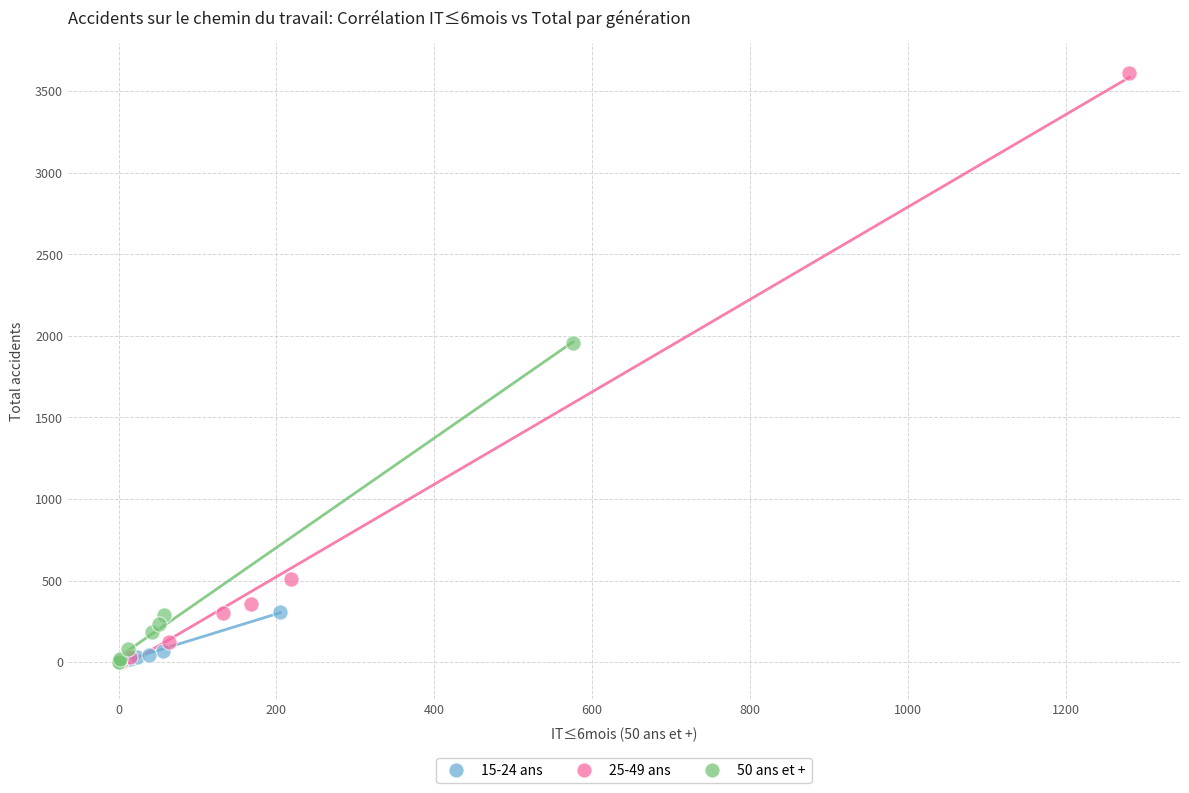

Which series reaches the maximum Y coordinate?

25-49 ans